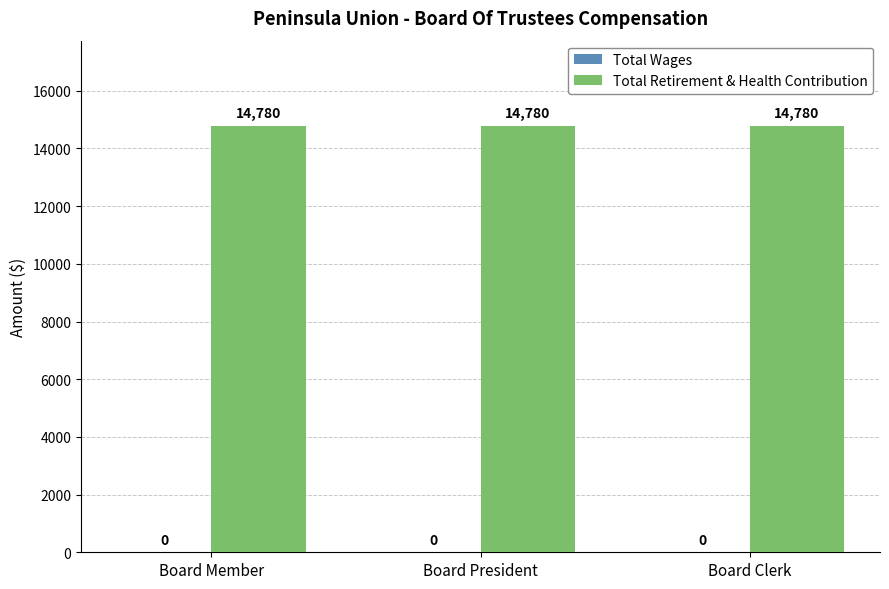

The value of Total Retirement & Health Contribution at Board Member is 22722. True or false?

False